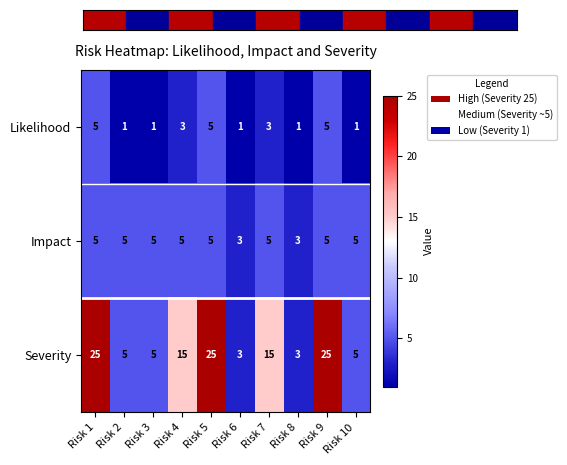

What value does the Severity series have at Risk 6, to the nearest 5?

5